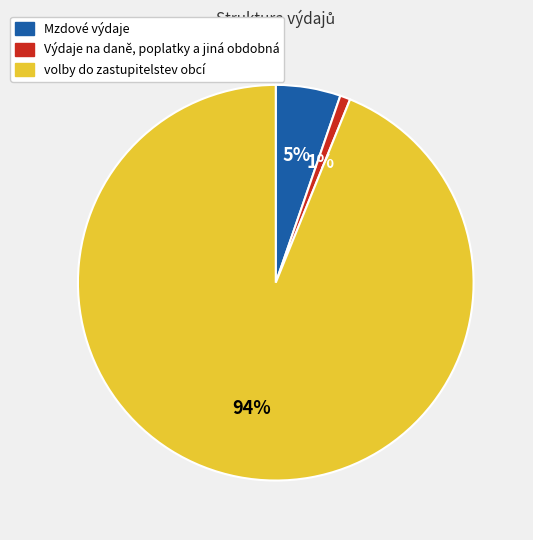

True or false: Mzdové výdaje accounts for 5% of the total.

True